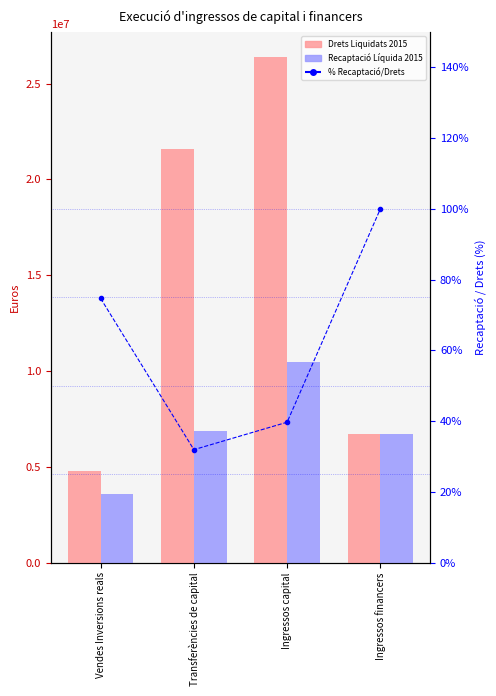

Reading left to right, extract all data points from this chart.

Drets Liquidats 2015: 4786787.6	21581439.9	26368227.5	6695504.6
Recaptació Líquida 2015: 3575485.5	6893099.9	10468585.4	6695504.6
% Recaptació/Drets: 74.7	31.9	39.7	100.0